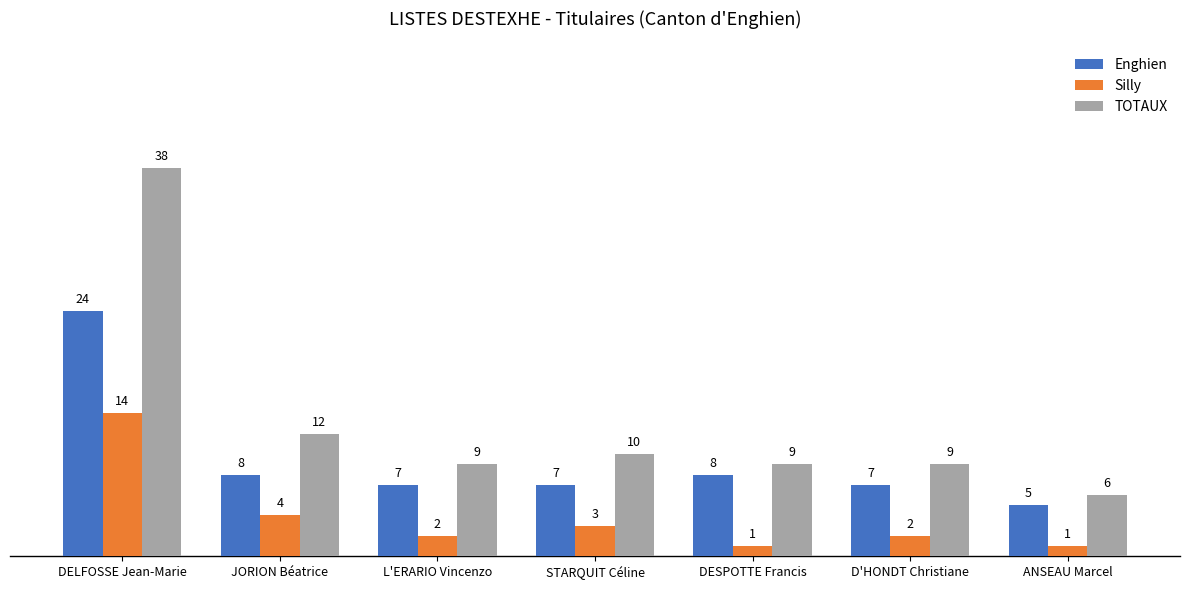

Reading left to right, what are all the values shown in this chart?

Enghien: 24	8	7	7	8	7	5
Silly: 14	4	2	3	1	2	1
TOTAUX: 38	12	9	10	9	9	6